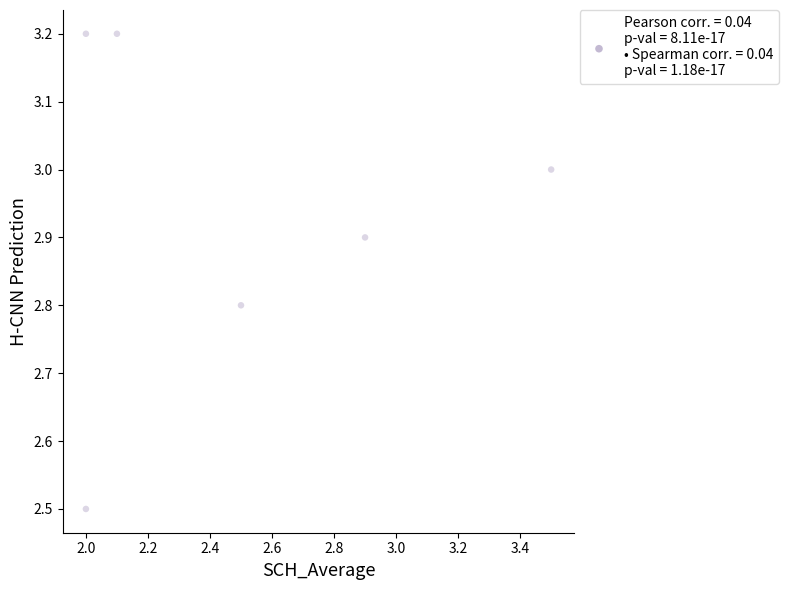

What Y value in the scatter plot is closest to 2?

2.5